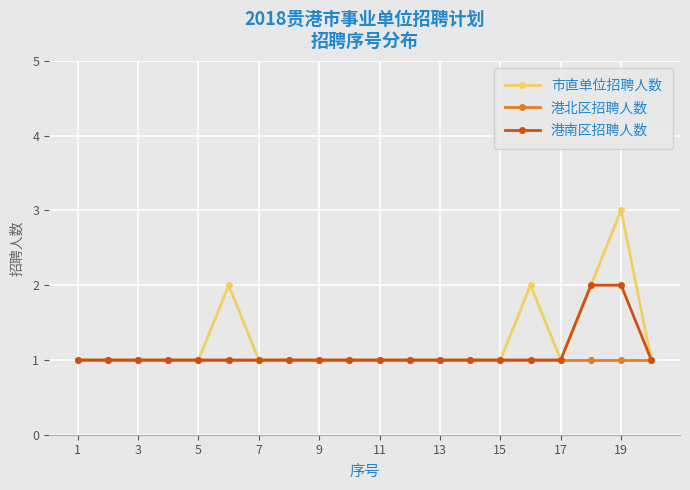

What is the value of the 港南区招聘人数 point at the 12th from the left?

1